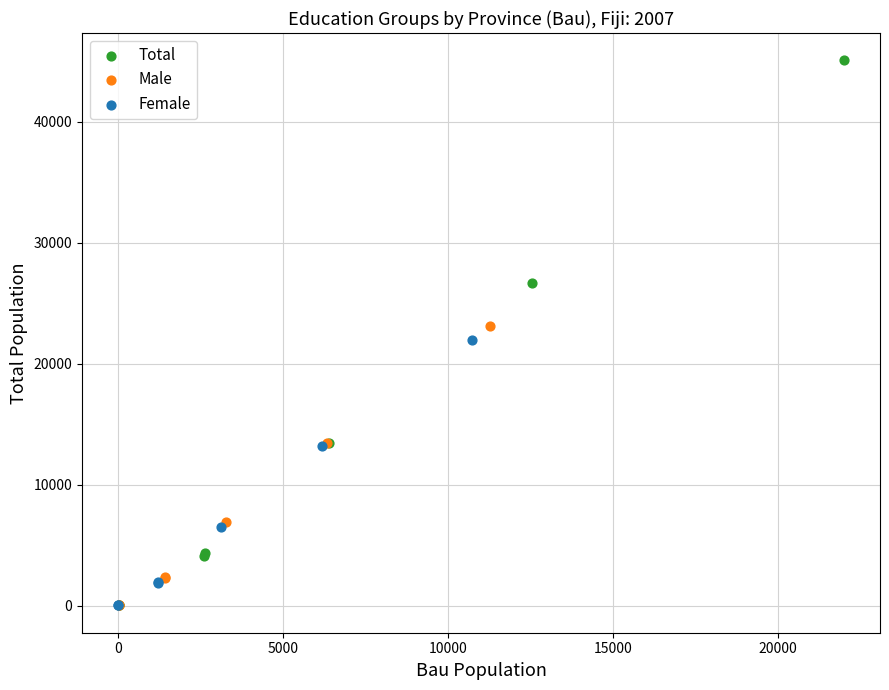

Which series has the largest Y range (max minus min)?

Total